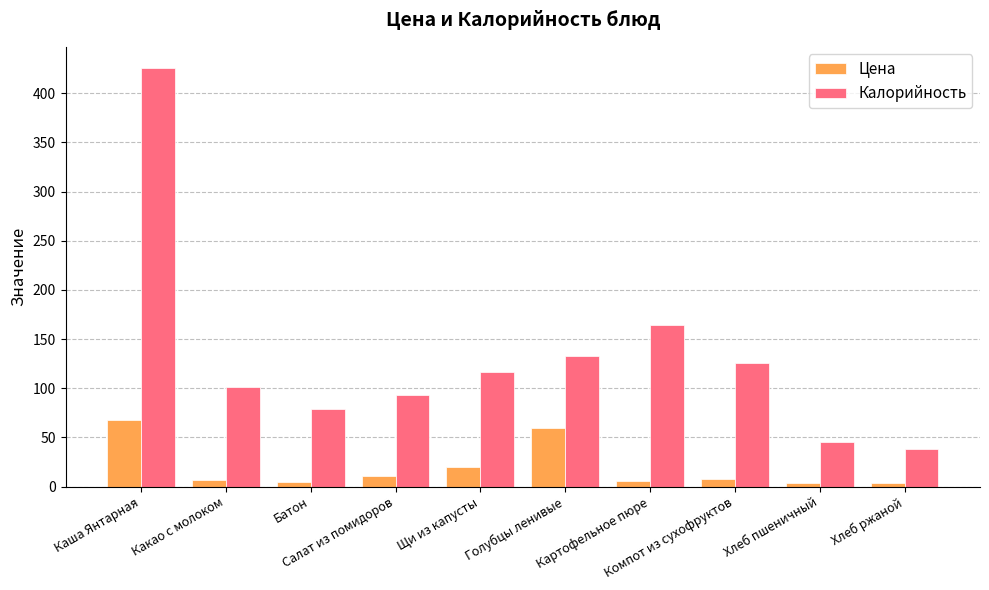

What is the difference between the maximum and minimum values in the Калорийность series?

388.0